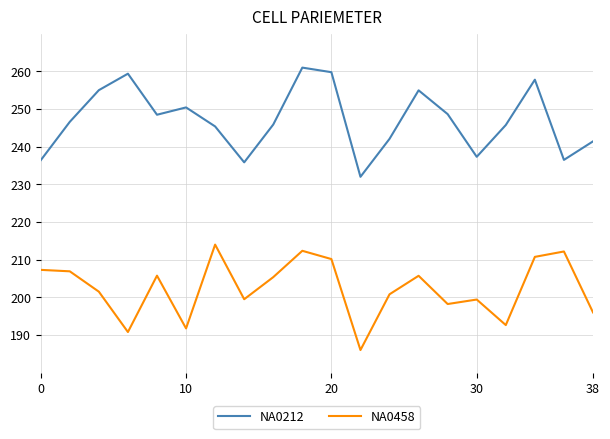

Which series has the largest total across all categories?

NA0212